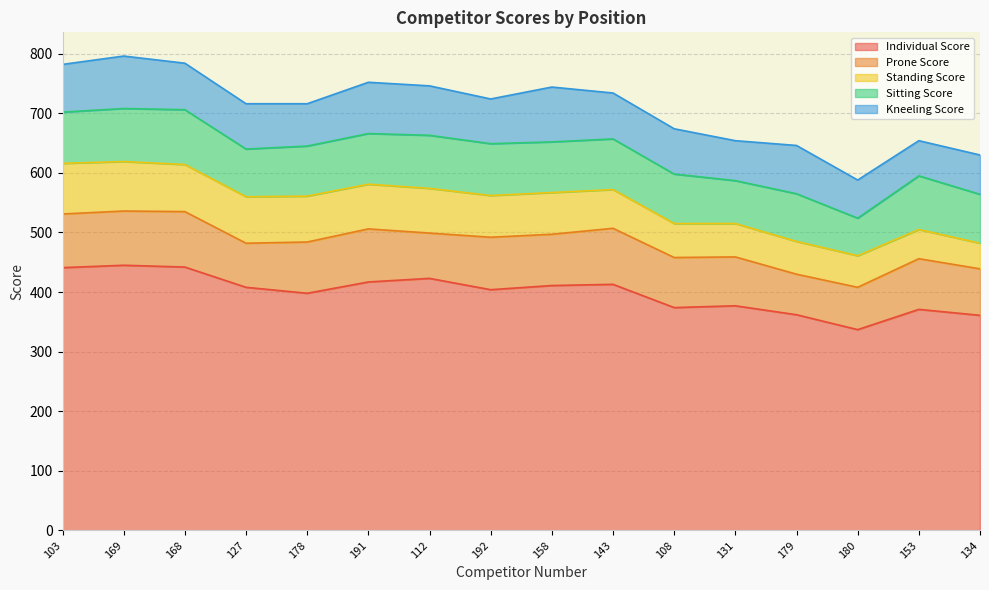

What is the label of the 2nd point from the left?

169